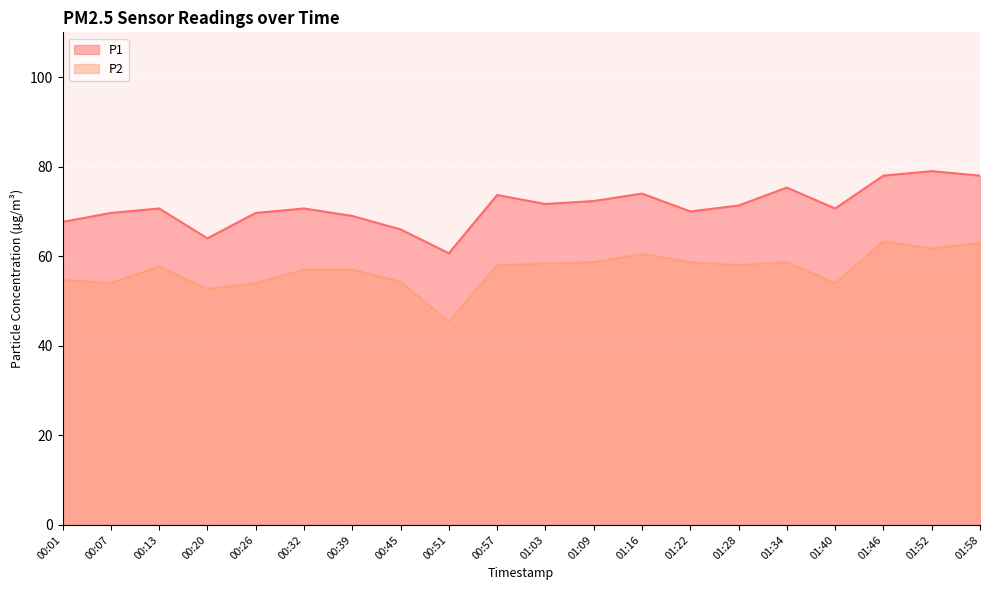

At which label does P2 first exceed 58?

01:03